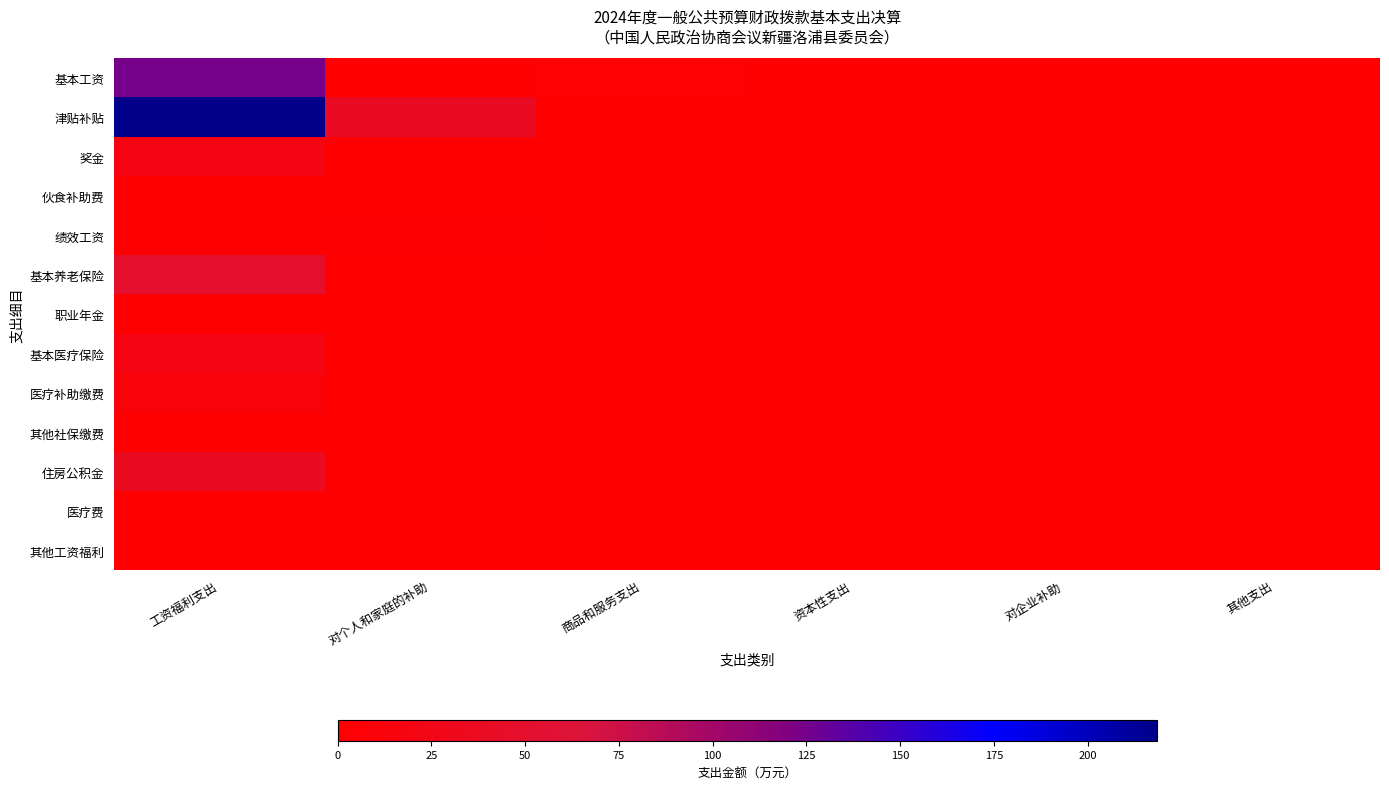

Reading left to right, what are all the values shown in this chart?

基本工资: 工资福利支出=124.2	对个人和家庭的补助=0.0	商品和服务支出=4.0	资本性支出=0.0	对企业补助=0.0	其他支出=0.0
津贴补贴: 工资福利支出=218.3	对个人和家庭的补助=38.9	商品和服务支出=0.0	资本性支出=0.0	对企业补助=0.0	其他支出=0.0
奖金: 工资福利支出=19.1	对个人和家庭的补助=0.0	商品和服务支出=0.0	资本性支出=0.0	对企业补助=0.0	其他支出=0.0
伙食补助费: 工资福利支出=0.0	对个人和家庭的补助=0.0	商品和服务支出=0.0	资本性支出=0.0	对企业补助=0.0	其他支出=0.0
绩效工资: 工资福利支出=0.0	对个人和家庭的补助=3.1	商品和服务支出=0.0	资本性支出=0.0	对企业补助=0.0	其他支出=0.0
基本养老保险: 工资福利支出=49.8	对个人和家庭的补助=0.0	商品和服务支出=0.0	资本性支出=0.0	对企业补助=0.0	其他支出=0.0
职业年金: 工资福利支出=0.0	对个人和家庭的补助=0.0	商品和服务支出=0.9	资本性支出=0.0	对企业补助=0.0	其他支出=0.0
基本医疗保险: 工资福利支出=19.2	对个人和家庭的补助=0.0	商品和服务支出=0.0	资本性支出=0.0	对企业补助=0.0	其他支出=0.0
医疗补助缴费: 工资福利支出=11.2	对个人和家庭的补助=0.0	商品和服务支出=0.0	资本性支出=0.0	对企业补助=0.0	其他支出=0.0
其他社保缴费: 工资福利支出=1.1	对个人和家庭的补助=0.0	商品和服务支出=0.2	资本性支出=0.0	对企业补助=0.0	其他支出=0.0
住房公积金: 工资福利支出=37.0	对个人和家庭的补助=0.0	商品和服务支出=0.0	资本性支出=0.0	对企业补助=0.0	其他支出=0.0
医疗费: 工资福利支出=0.0	对个人和家庭的补助=0.0	商品和服务支出=0.0	资本性支出=0.0	对企业补助=0.0	其他支出=0.0
其他工资福利: 工资福利支出=0.0	对个人和家庭的补助=0.0	商品和服务支出=0.0	资本性支出=0.0	对企业补助=0.0	其他支出=0.0